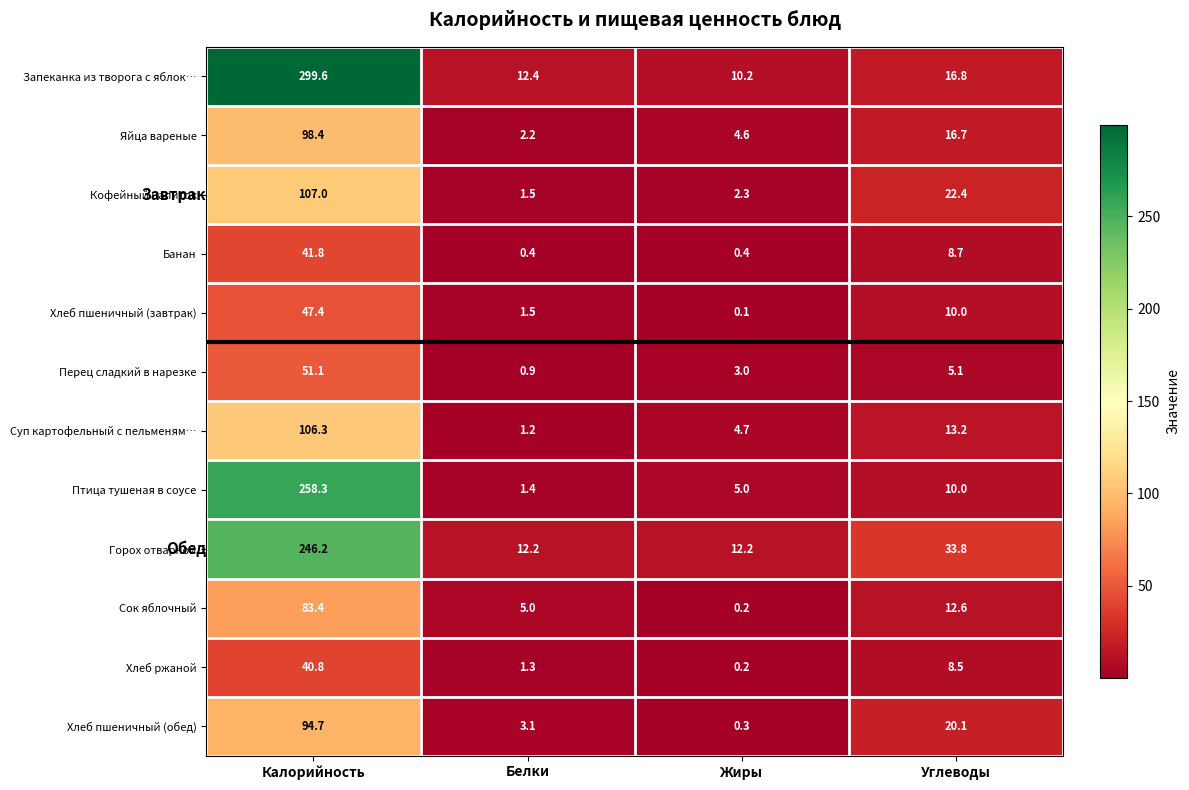

True or false: Сок яблочный has a value of 0.2 at Жиры.

True